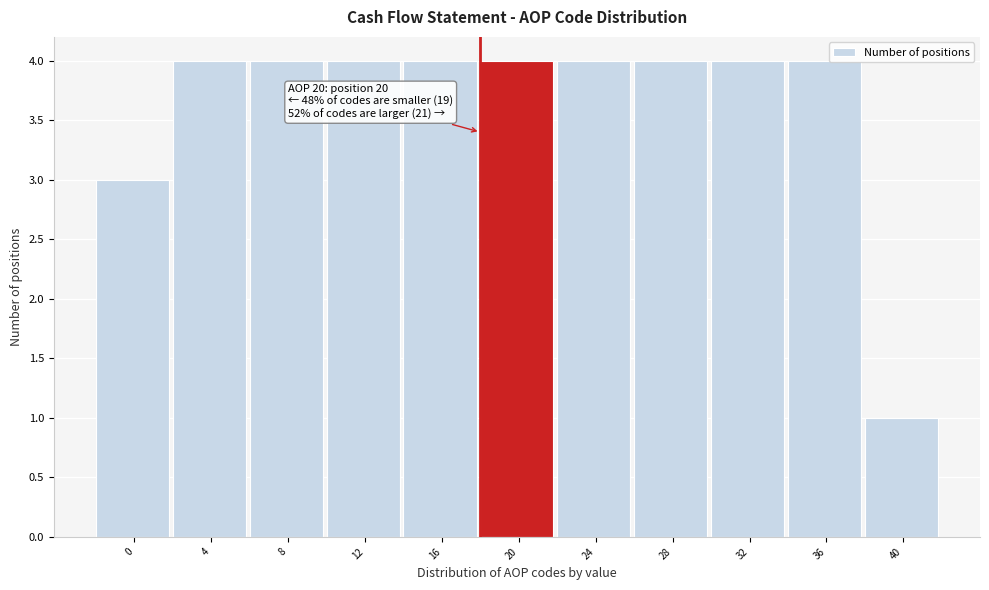

Reading left to right, transcribe all the data shown in this chart.

3	4	4	4	4	4	4	4	4	4	1